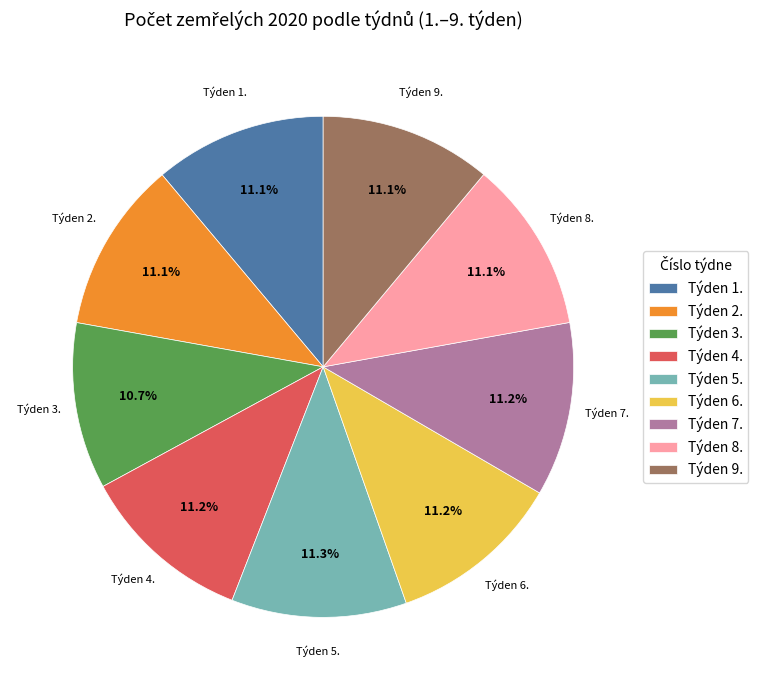

Is the sum of Týden 7. and Týden 8. greater than half?

No